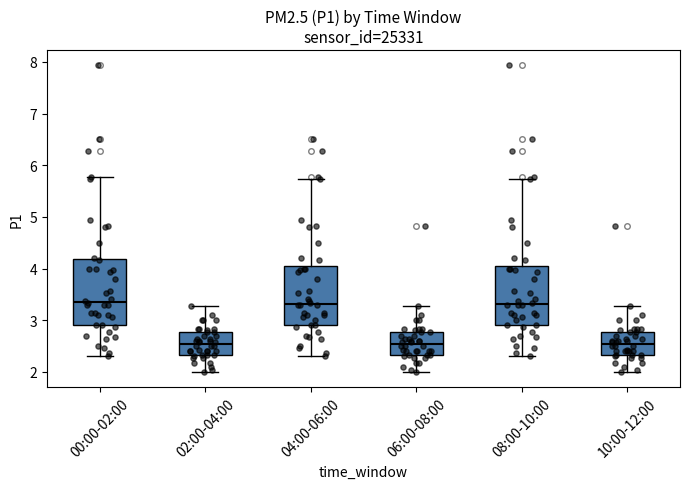

Where is the lower edge of the box for 04:00-06:00 on the y-axis? The values are not printed on the chart, so give them approximately, as read against the axis.

2.9